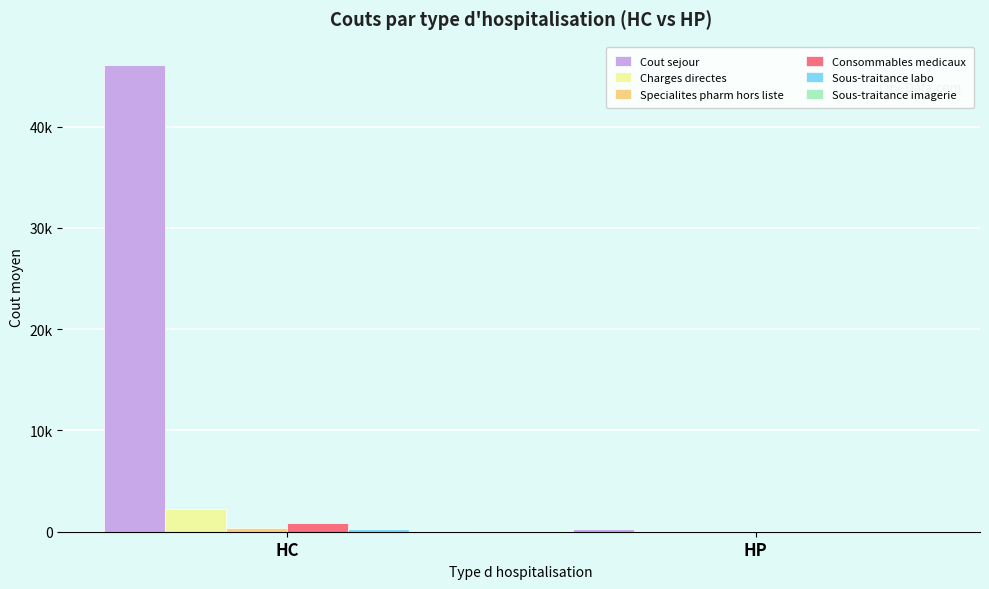

Reading left to right, what are all the values shown in this chart?

Cout sejour: HC=46101.8	HP=236.2
Charges directes: HC=2207.5	HP=11.0
Specialites pharm hors liste: HC=347.6	HP=0.4
Consommables medicaux: HC=858.7	HP=4.4
Sous-traitance labo: HC=291.1	HP=0.2
Sous-traitance imagerie: HC=44.0	HP=0.0